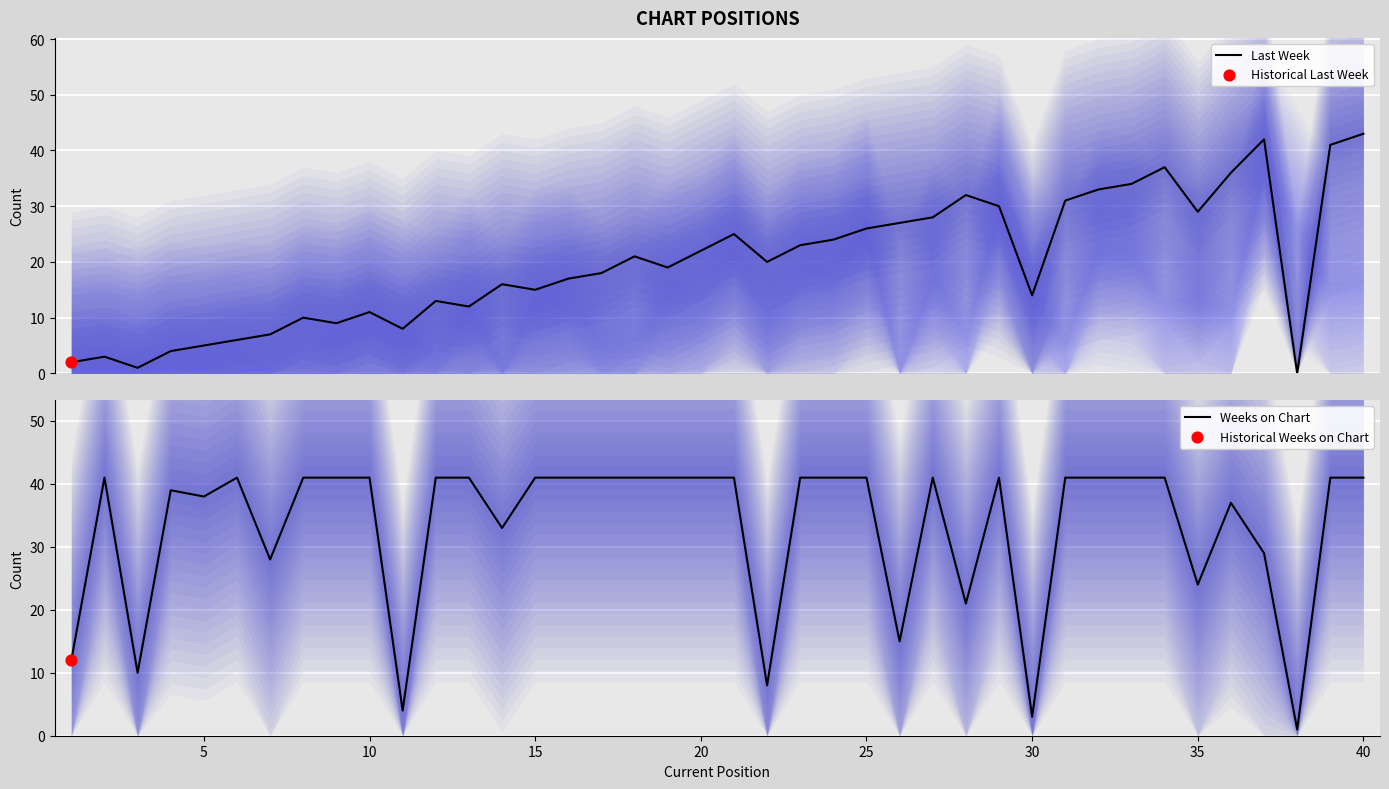

Which series contains the lowest Y value?

Last Week